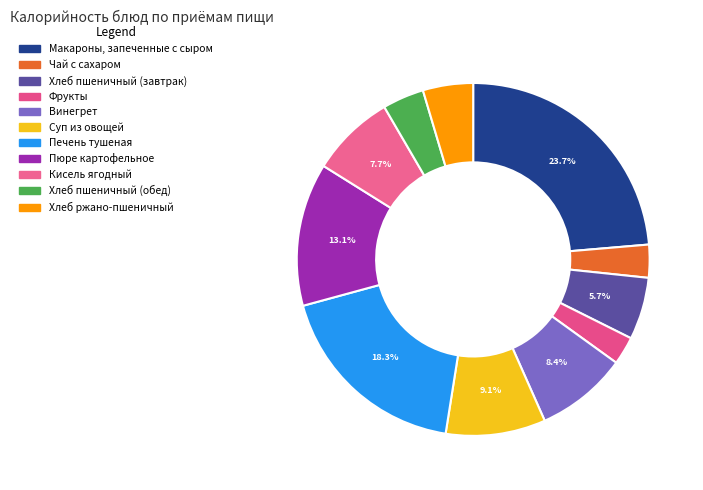

How many slices are in this pie chart?

11